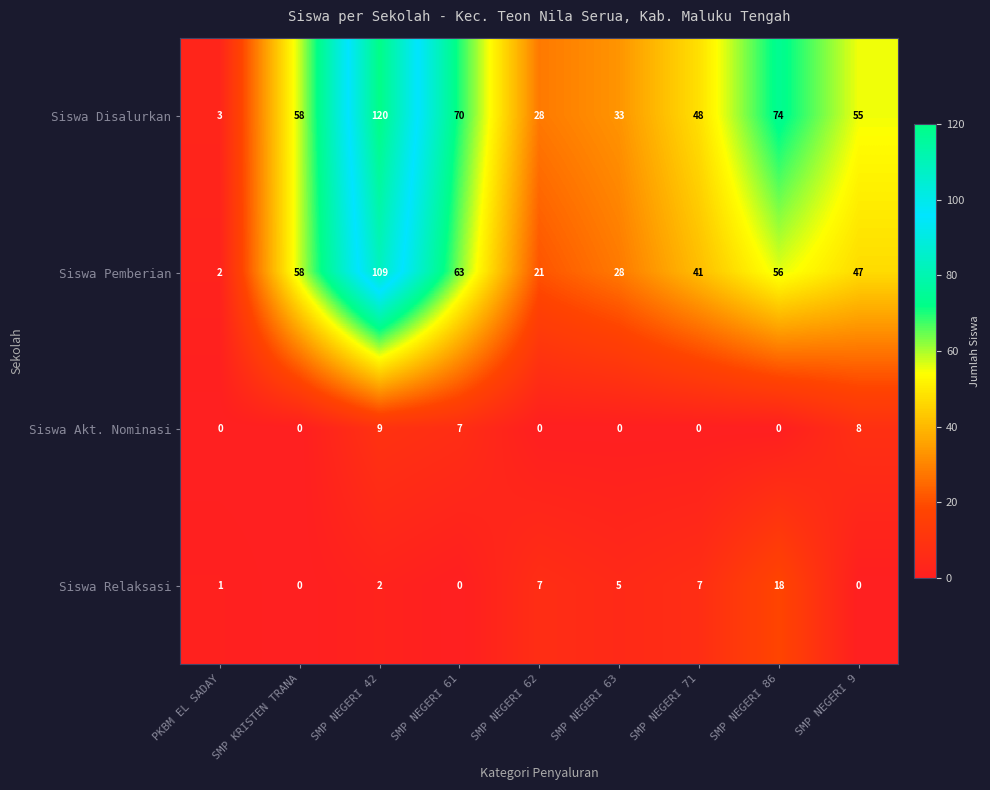

Which series changed the most between PKBM EL SADAY and SMP NEGERI 9?

Siswa Disalurkan